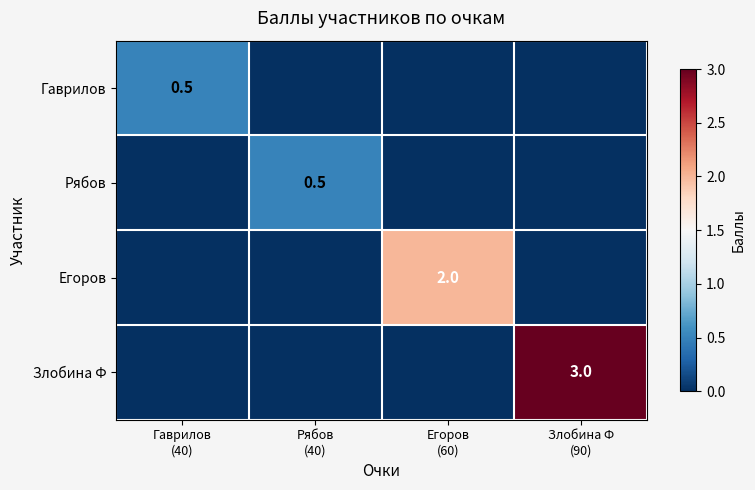

Which series has the largest range (max minus min)?

Злобина Ф